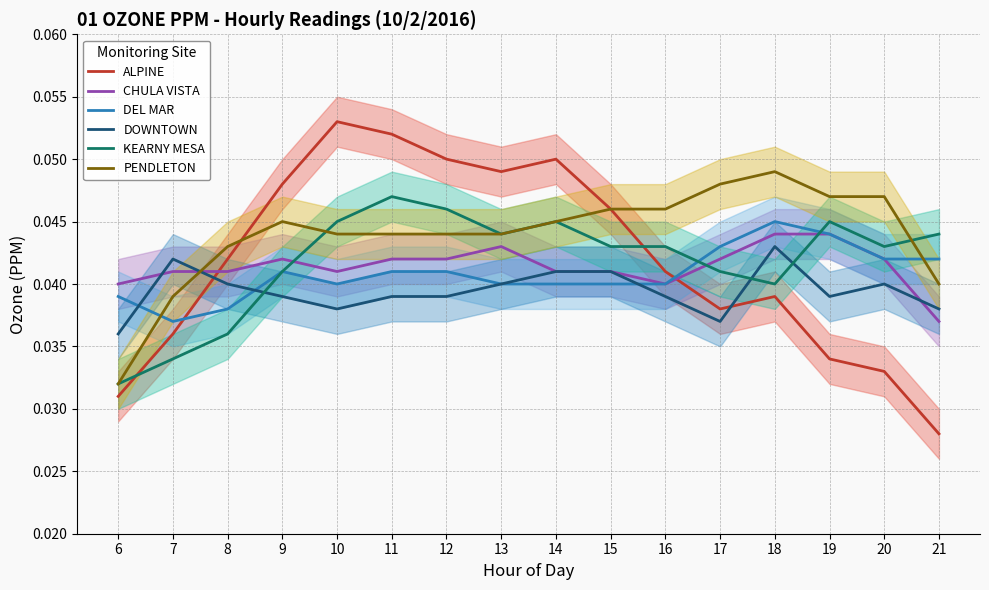

The CHULA VISTA series shows 0.0 at 13. True or false?

False